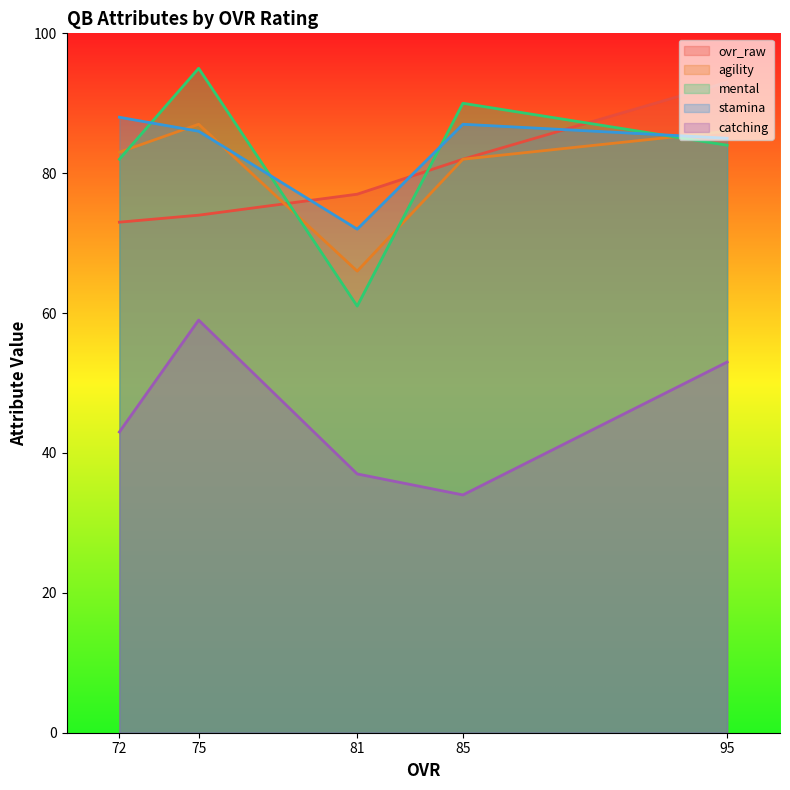

The value of agility at 81 is 66. True or false?

True